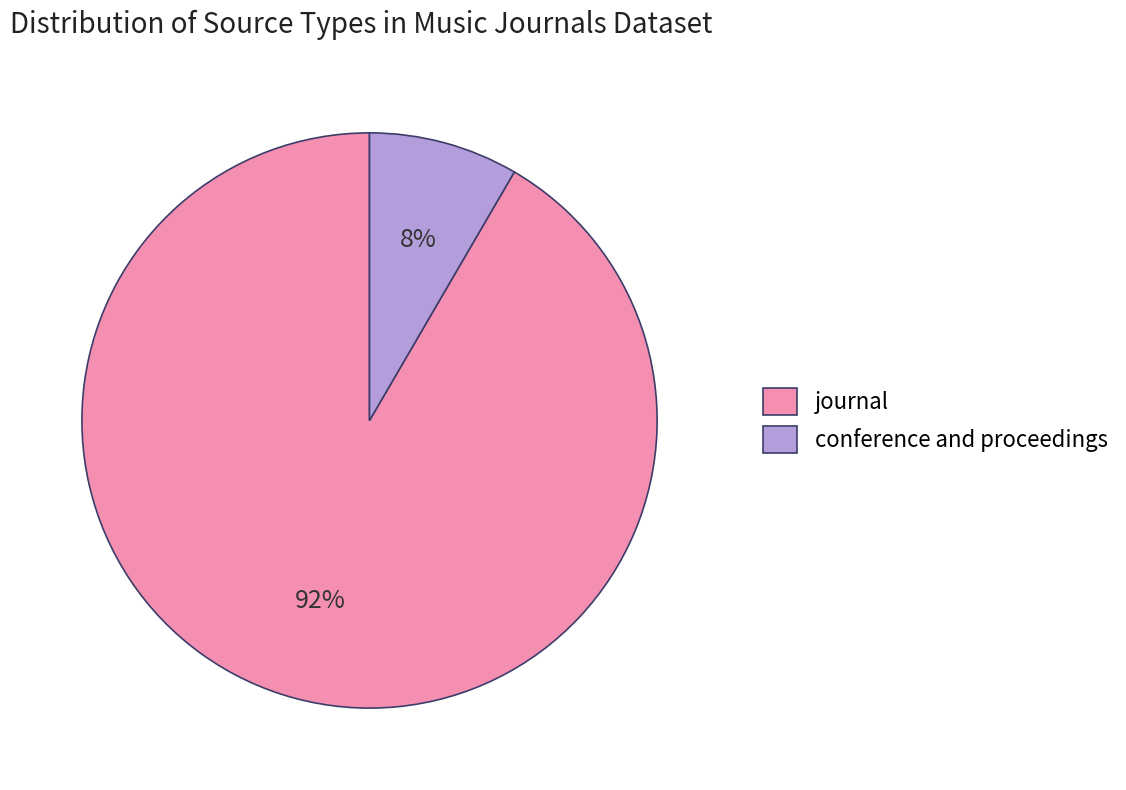

True or false: journal accounts for 92% of the total.

True